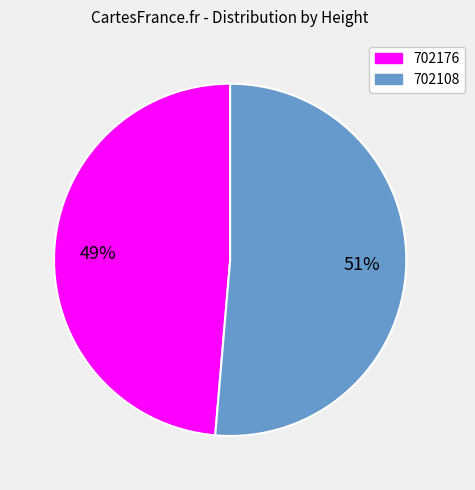

Do 702176 and 702108 together represent more than half of the pie?

Yes